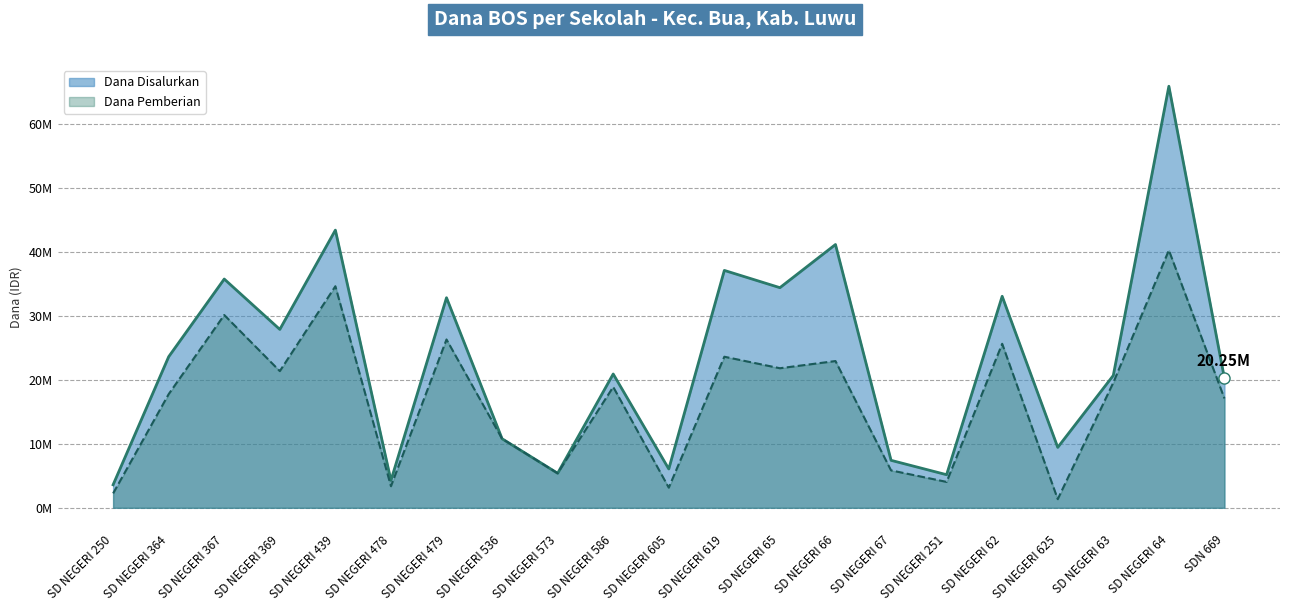

True or false: Dana Pemberian and Dana Disalurkan cross at least once.

False